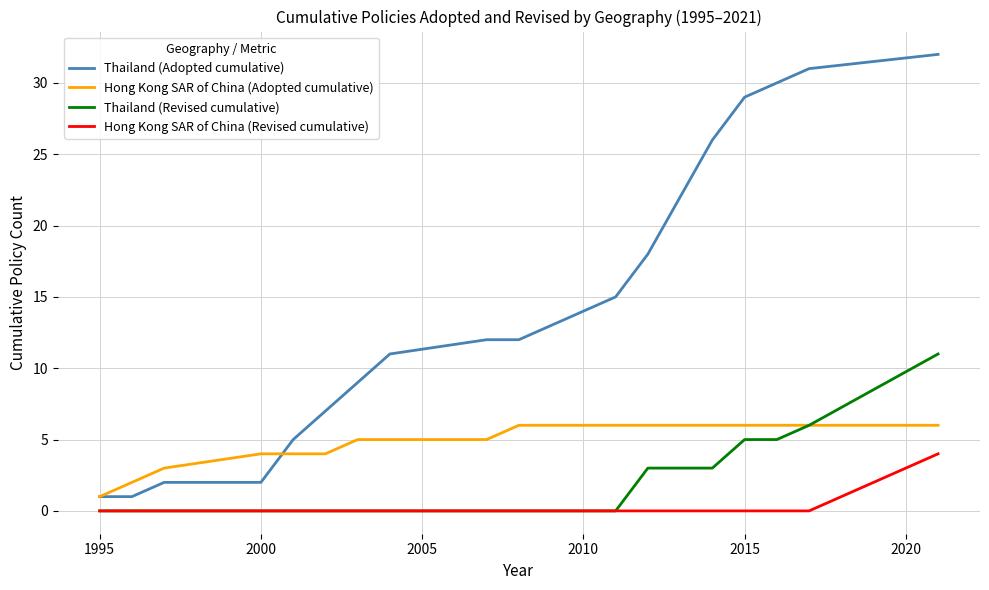

Is this an area chart (filled region under the line)?

No